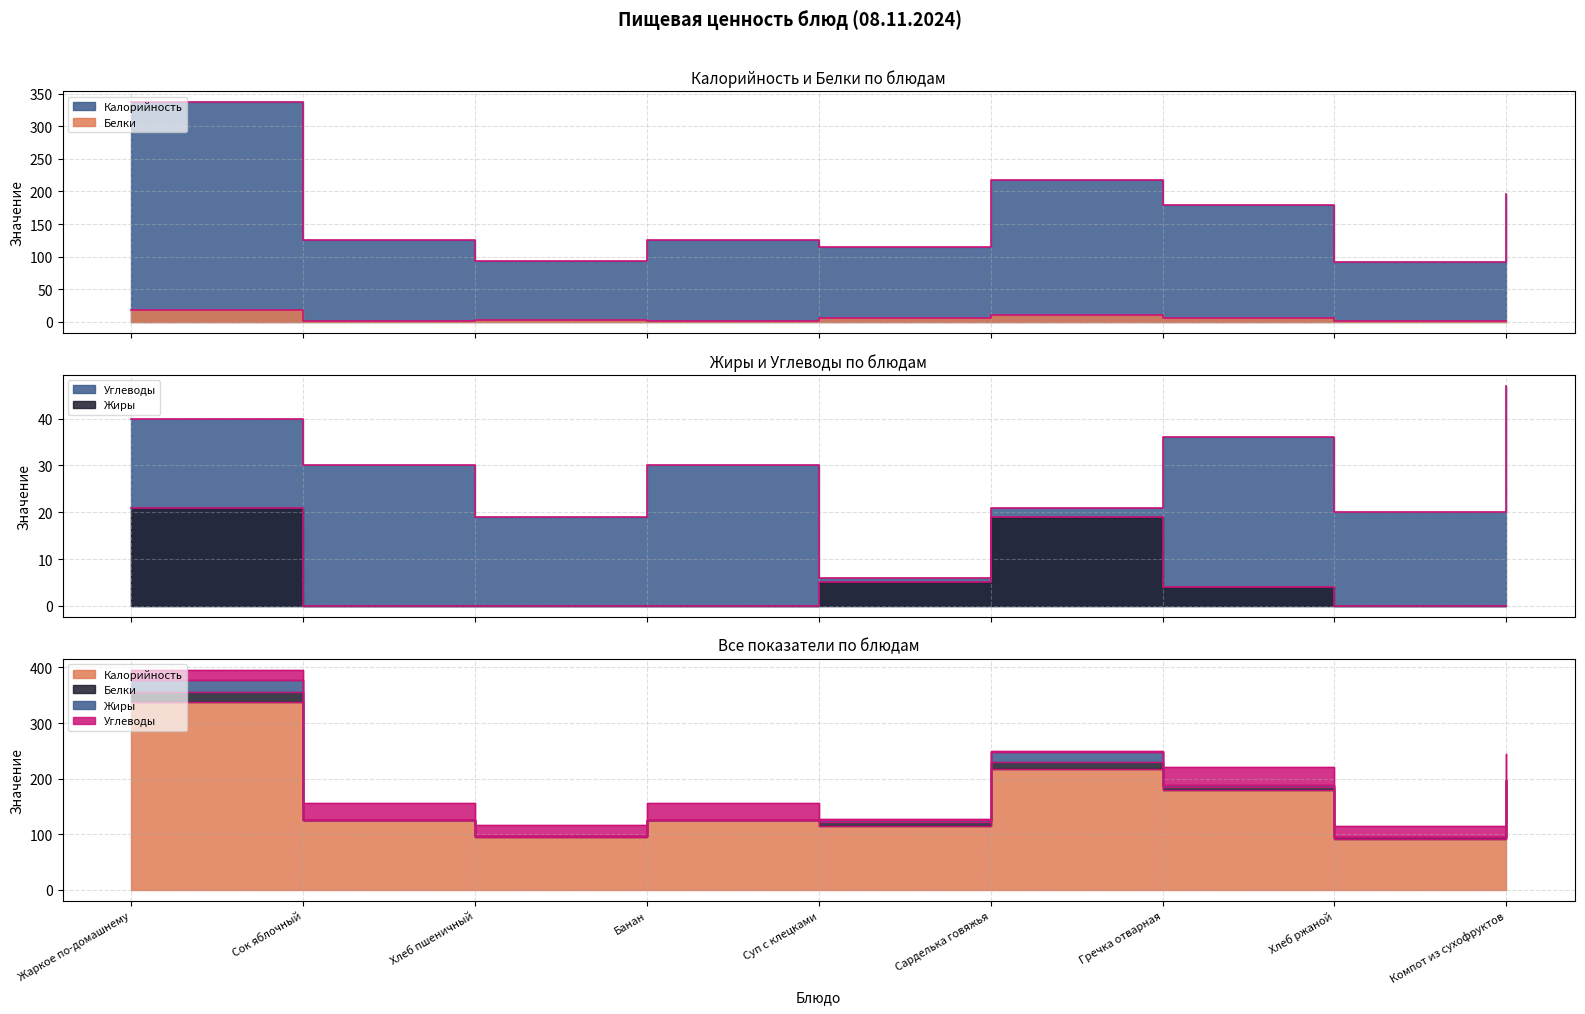

What is the sum of the Жиры values at Жаркое по-домашнему and Сарделька говяжья?

40